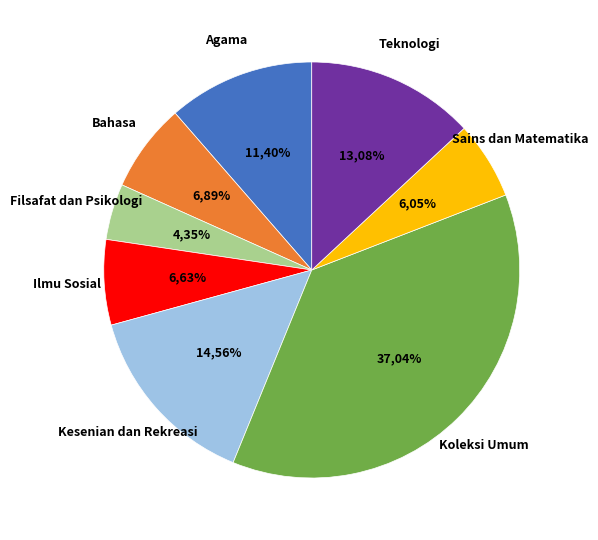

To the nearest percent, what portion does Koleksi Umum represent?

37%